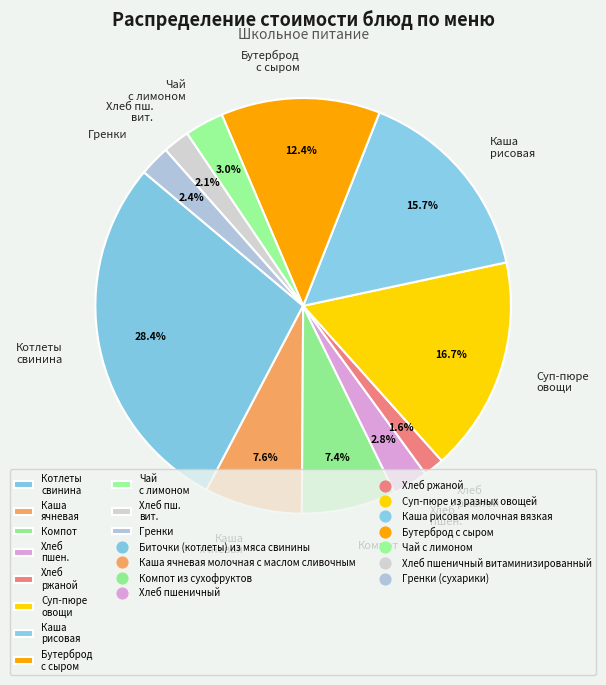

Is Бутерброд с сыром the majority of the pie?

No